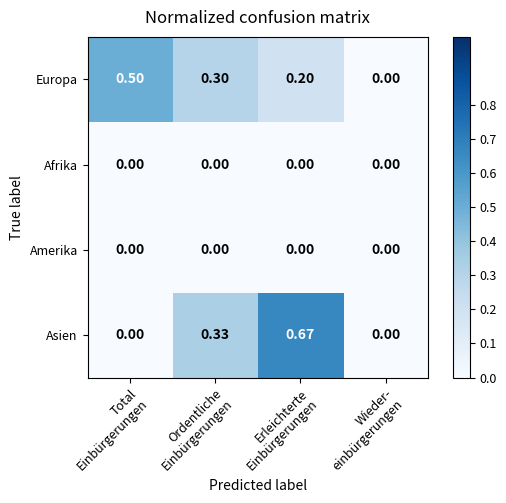

At which category is the sum across all series the highest?

Erleichterte
Einbürgerungen